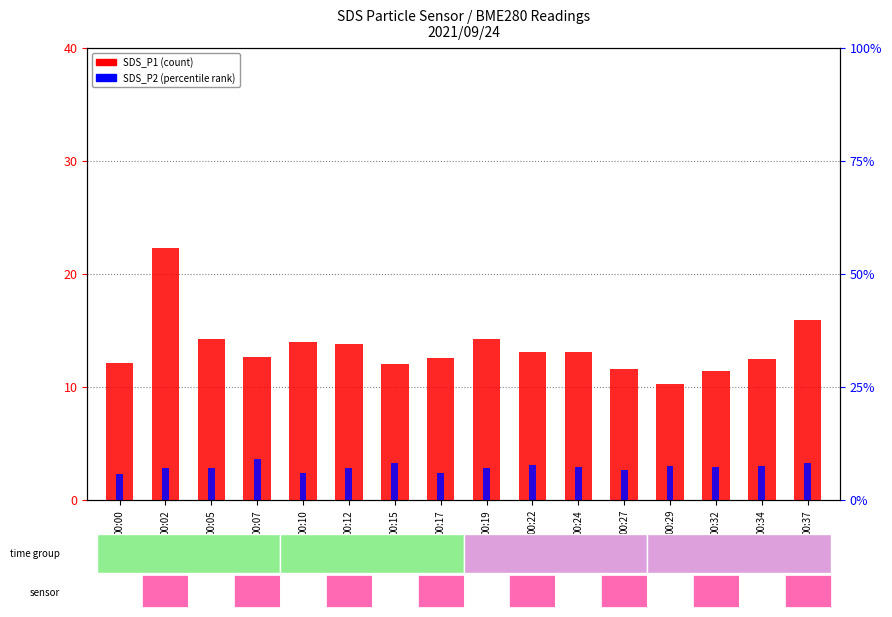

What is the sum of all SDS_P1 (count) values?

215.4